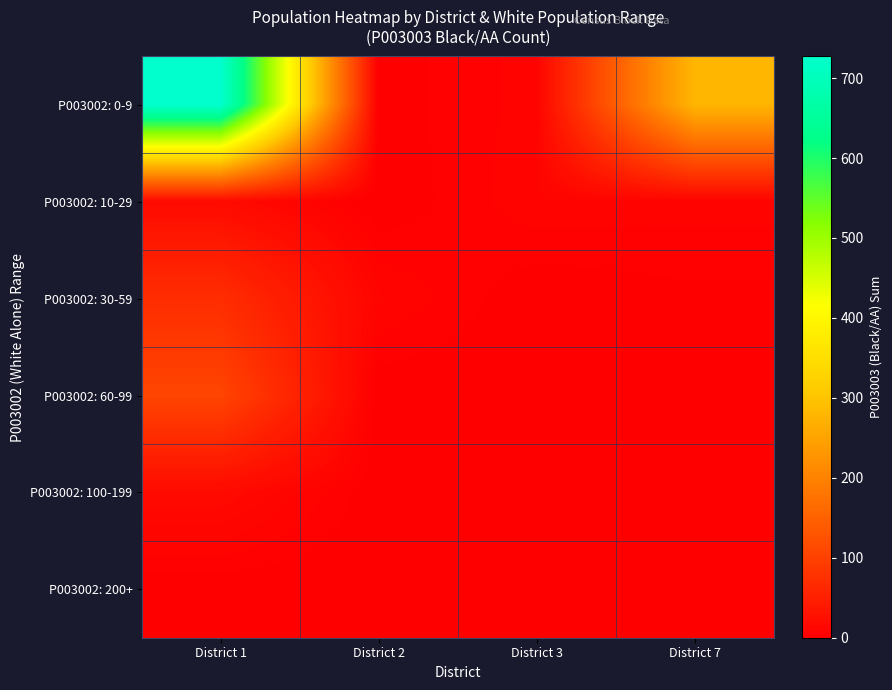

What is the maximum value shown in the chart?

727